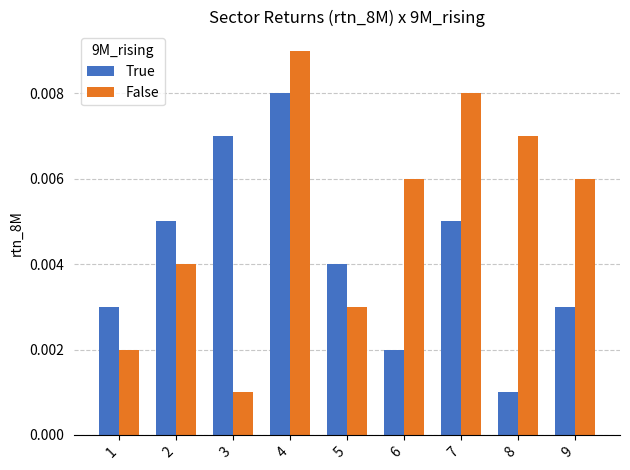

Which series has the largest range (max minus min)?

False